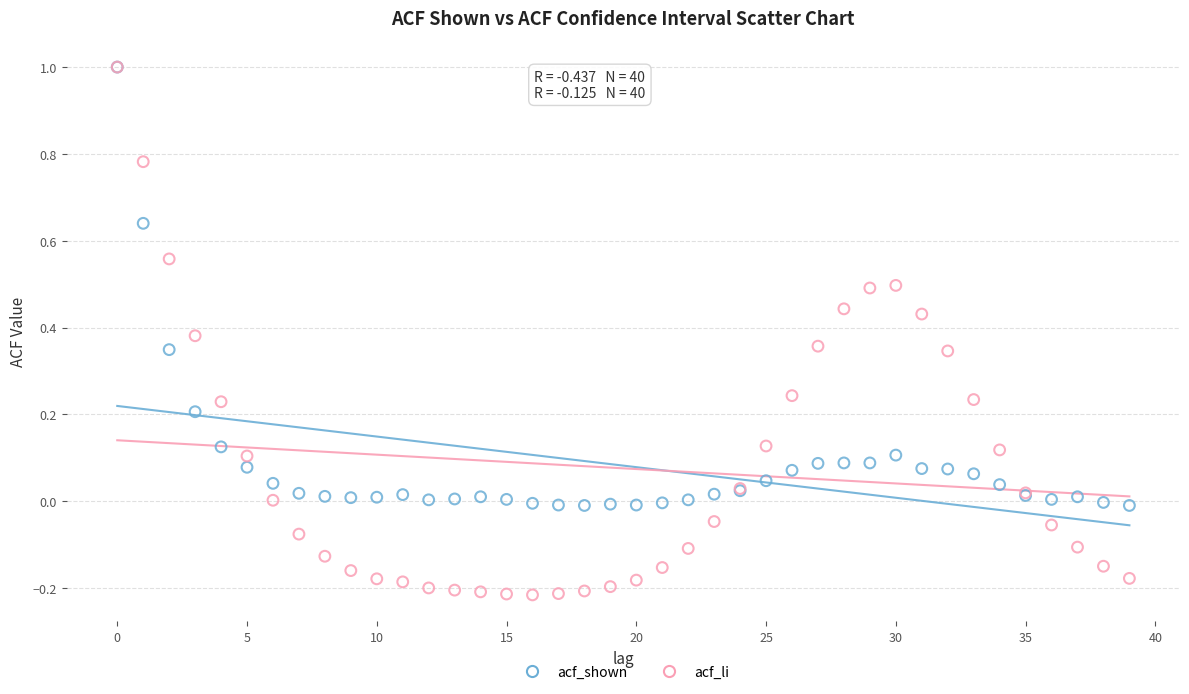

Which series has the widest spread of Y values?

acf_li